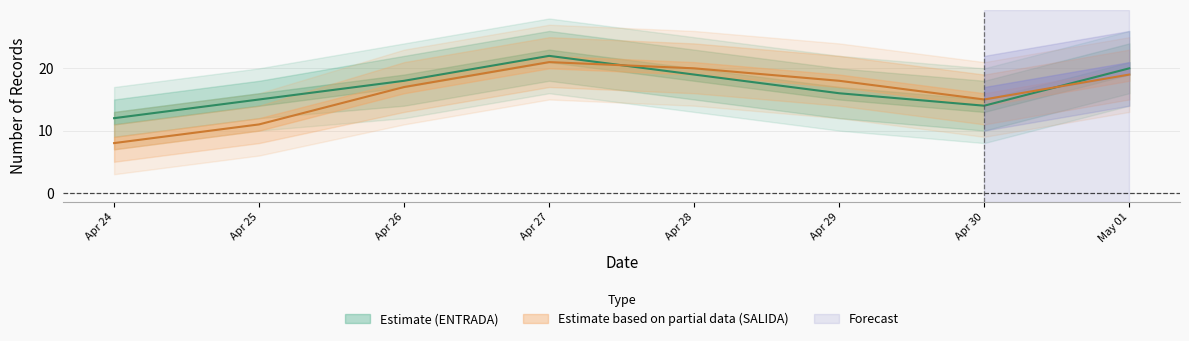

In ENTRADA_upper, how many points are higher than both neighbors (excluding endpoints)?

1